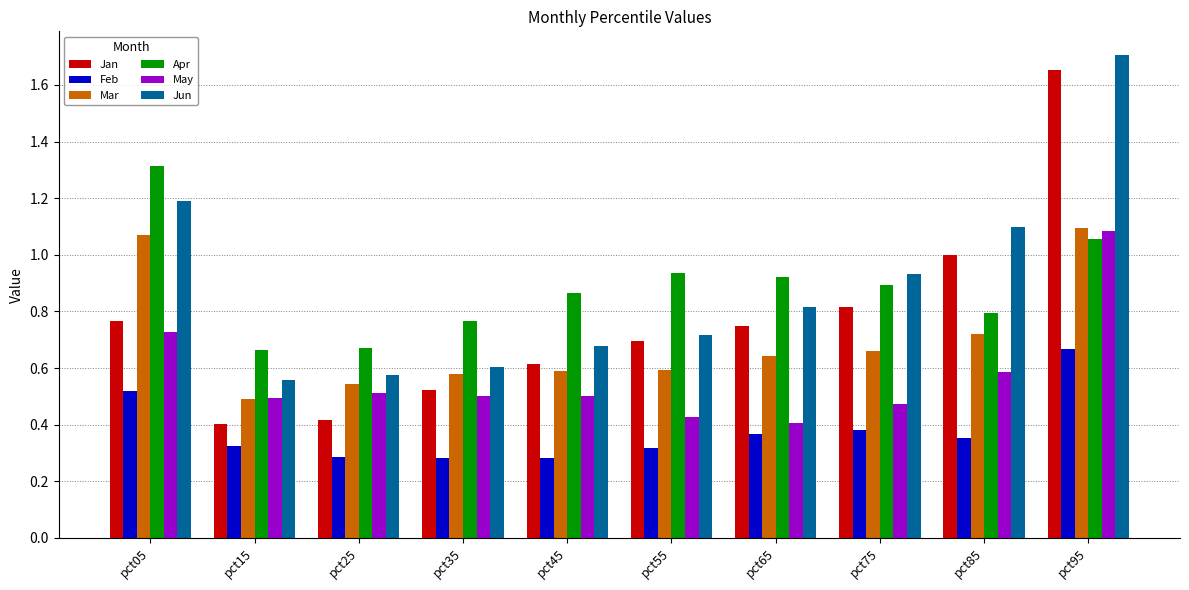

What are all the series names shown in the legend?

Jan, Feb, Mar, Apr, May, Jun